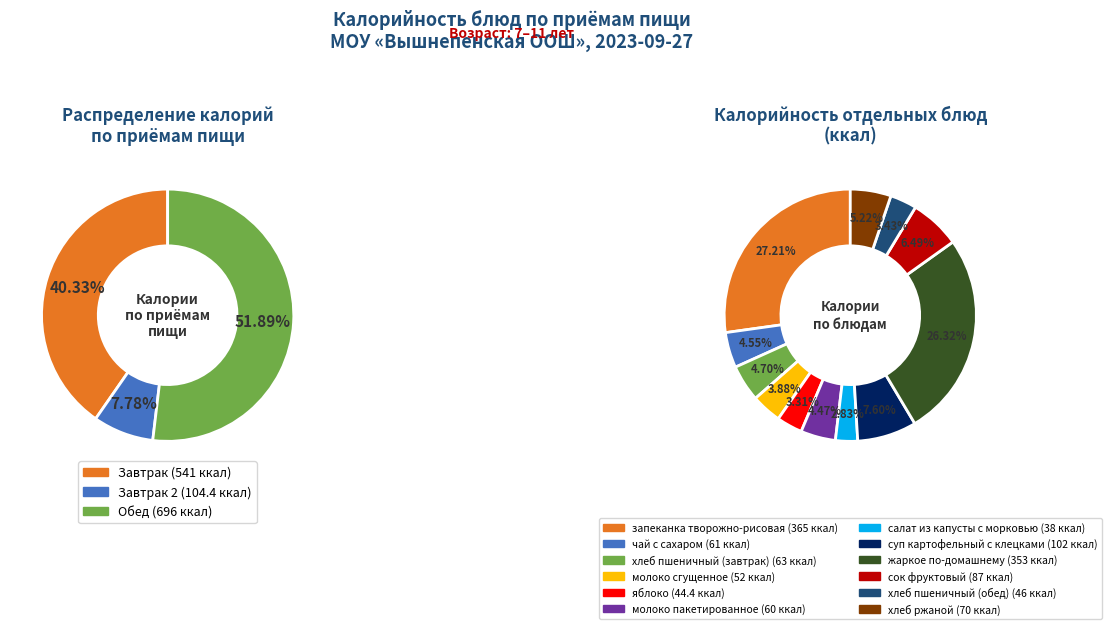

Combined, what portion of the pie is молоко пакетированное and хлеб ржаной?

9.7%